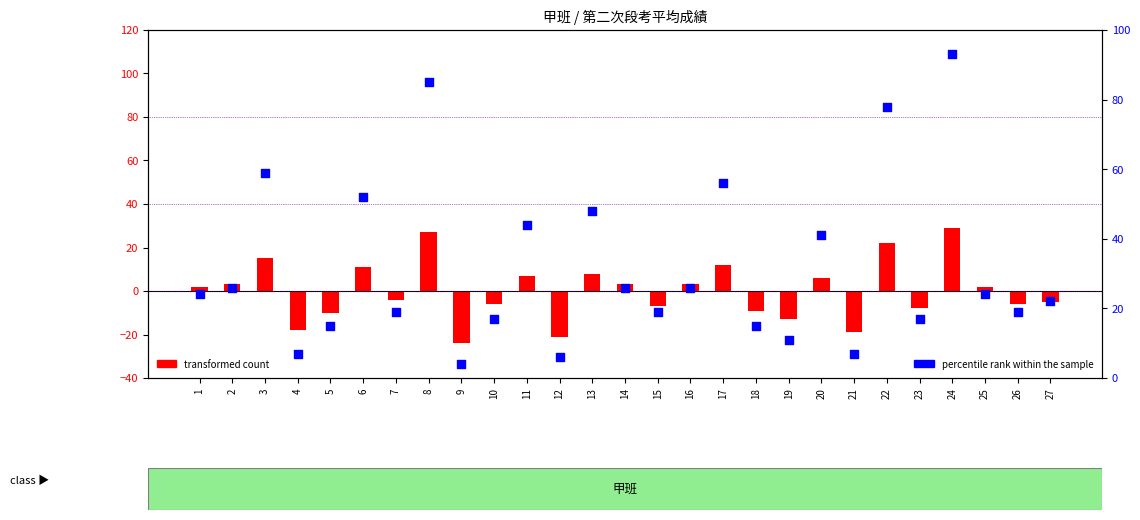

Which series has the largest total across all categories?

percentile rank within the sample